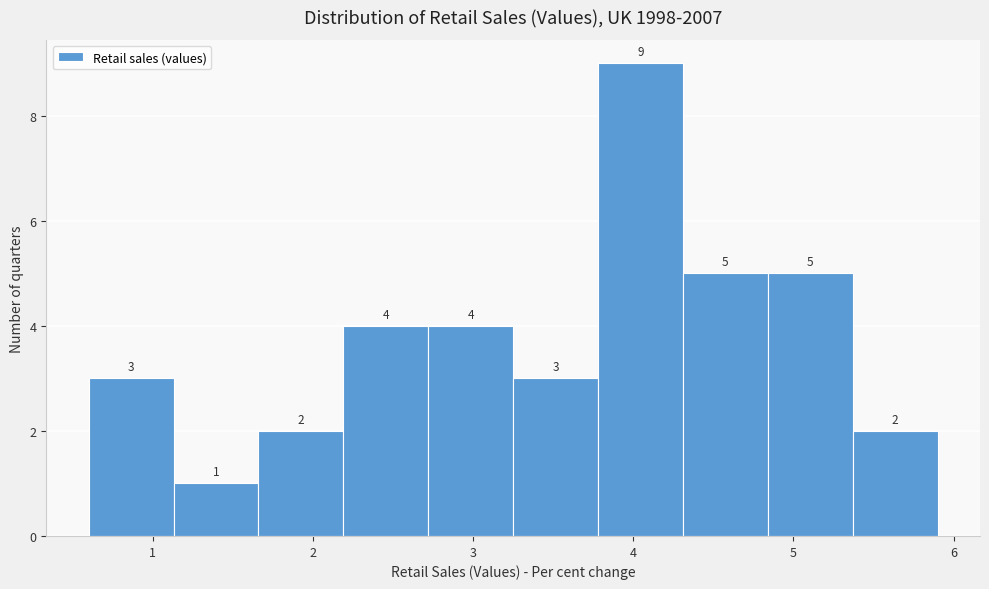

Which range on the x-axis has the tallest bar?

3.78 to 4.31